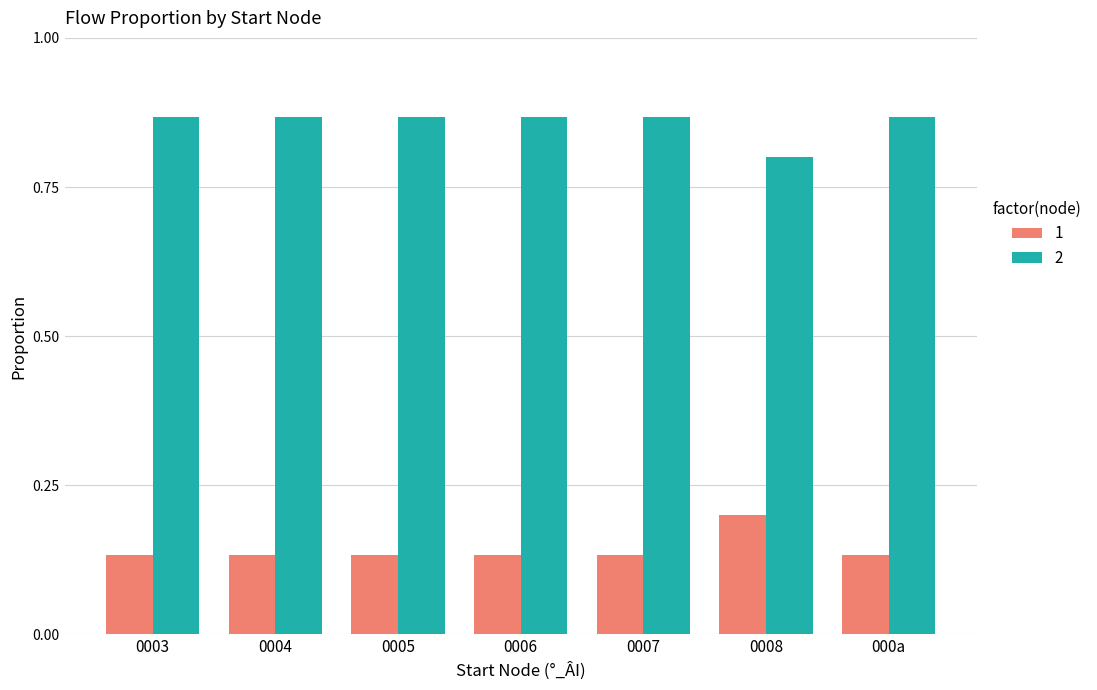

What is the difference between the highest and lowest values at 0006?

0.7